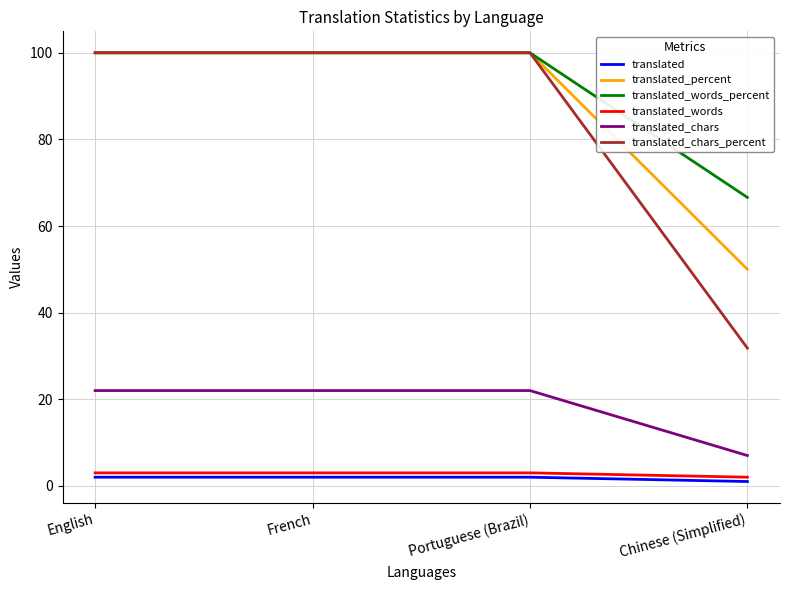

The value of translated_words at English is 3.0. True or false?

True